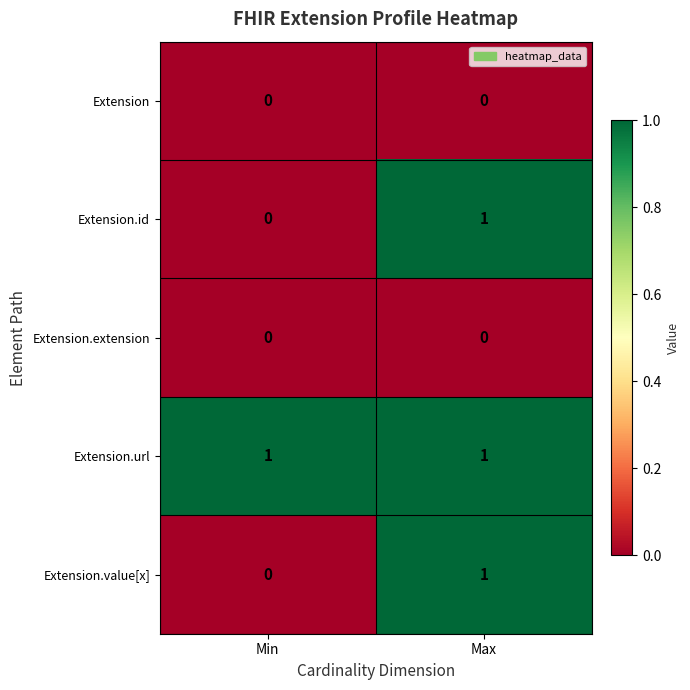

Count the number of data series in this chart.

5